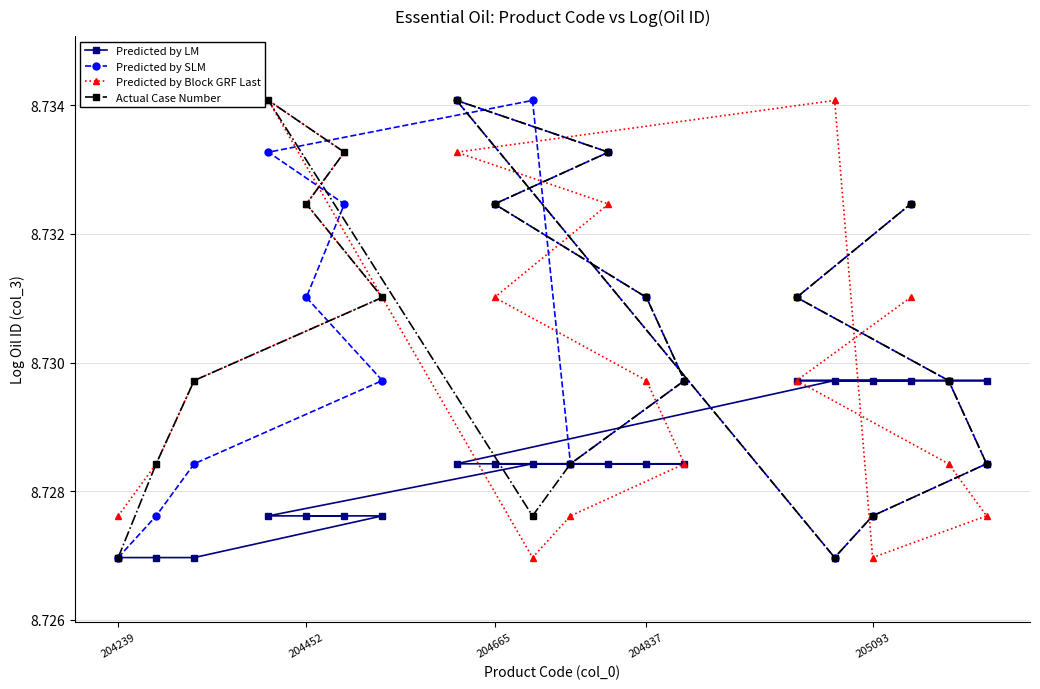

How many times do Actual Case Number and Predicted by Block GRF Last cross each other?

2